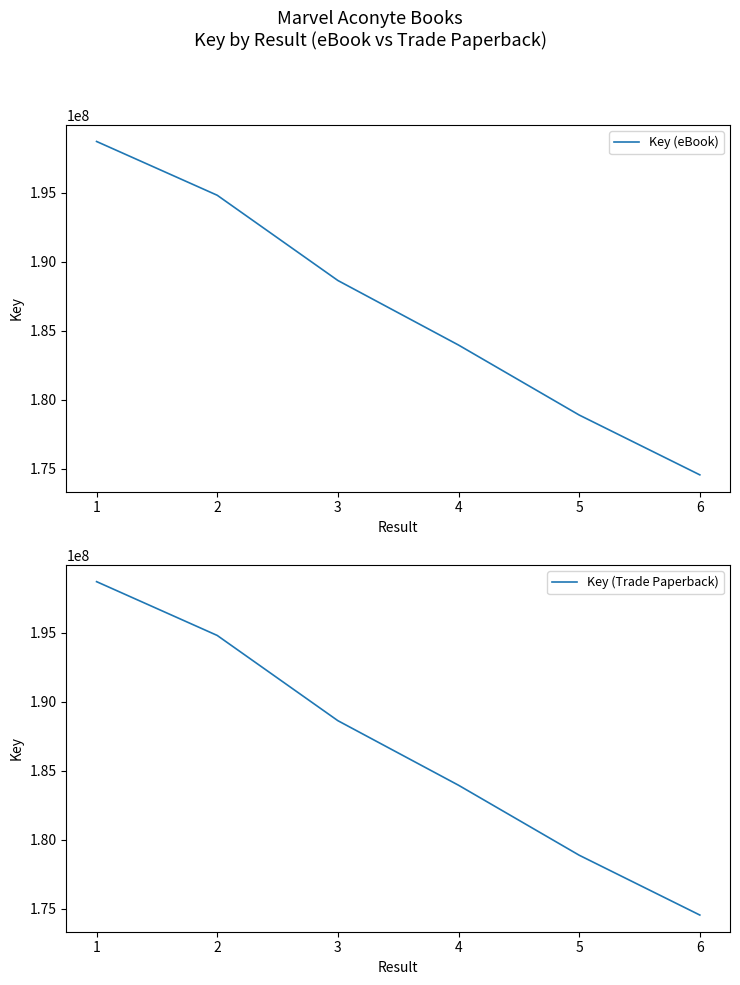

Is it true that Key (eBook) equals 178879244 at 5?

True